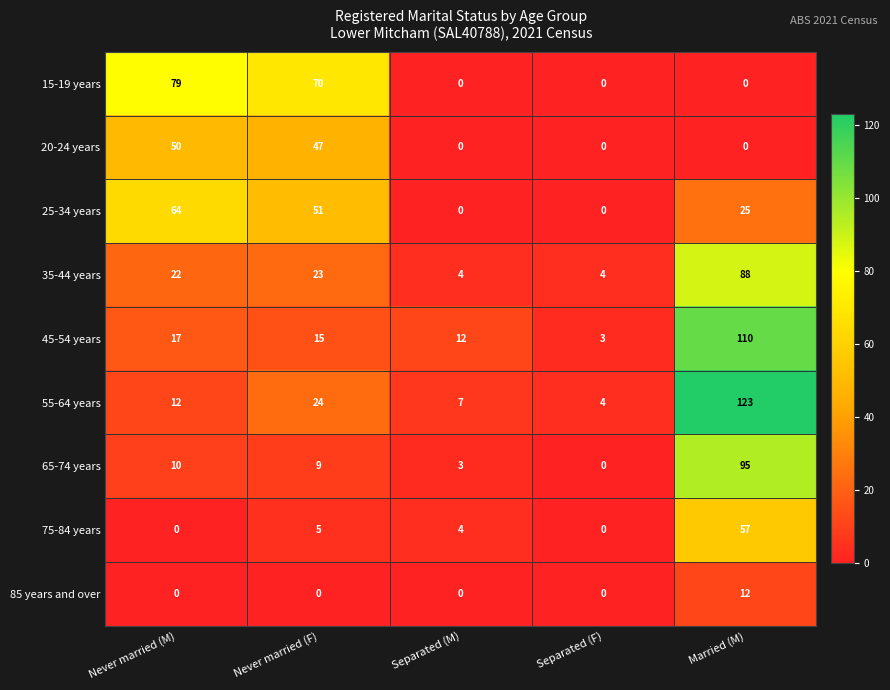

Read the 55-64 years value at Married (M), to the nearest 5.

125